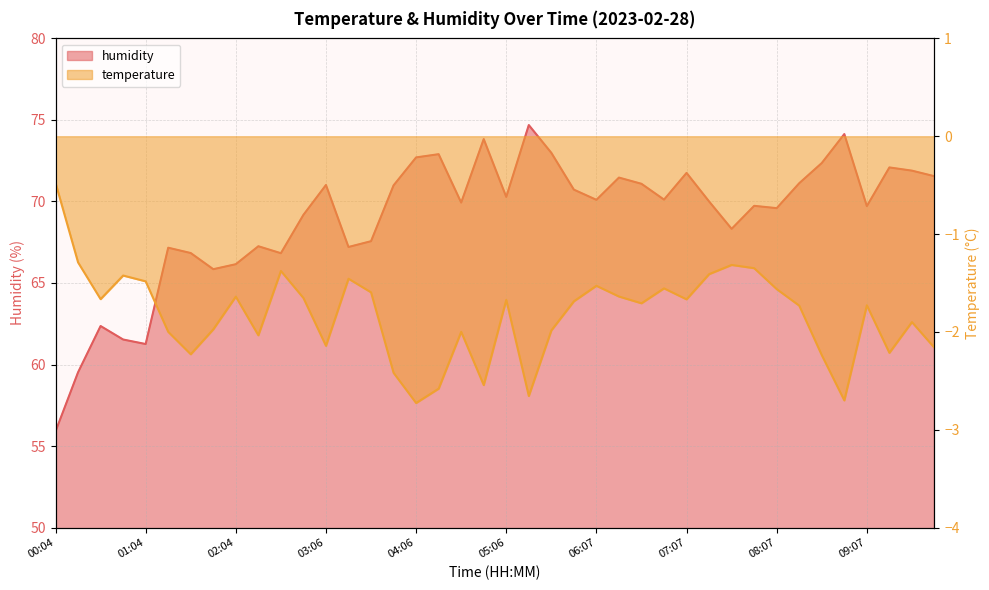

The temperature series shows -2.8 at 08:22. True or false?

False